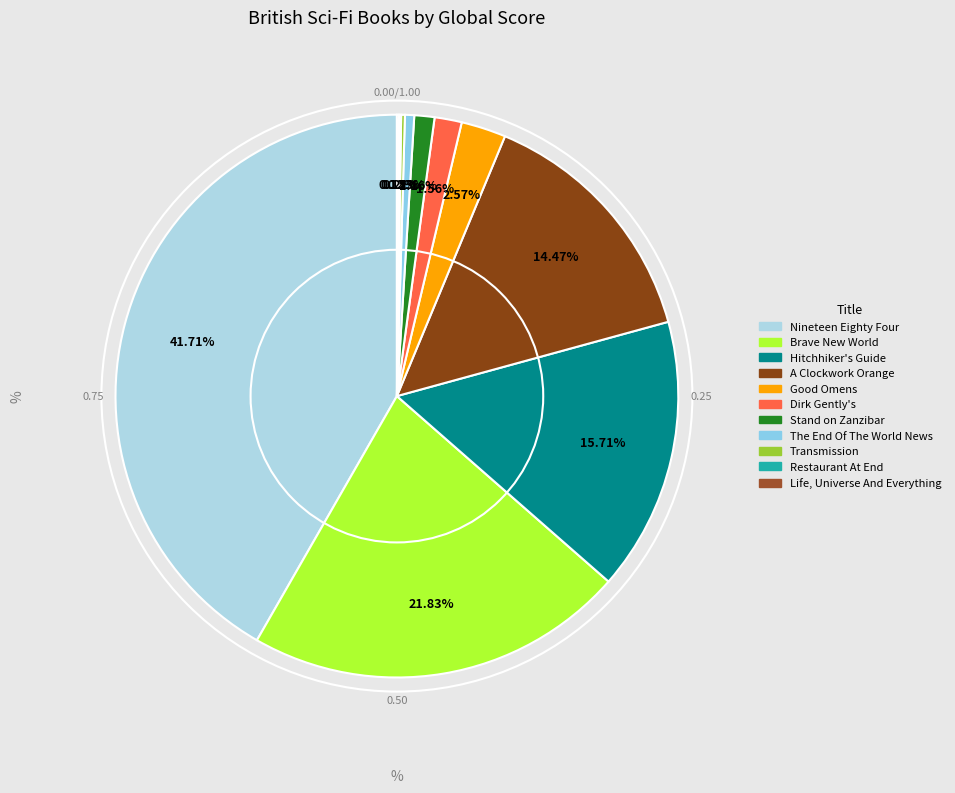

Is it true that The End Of The World News is 1% of the pie?

True